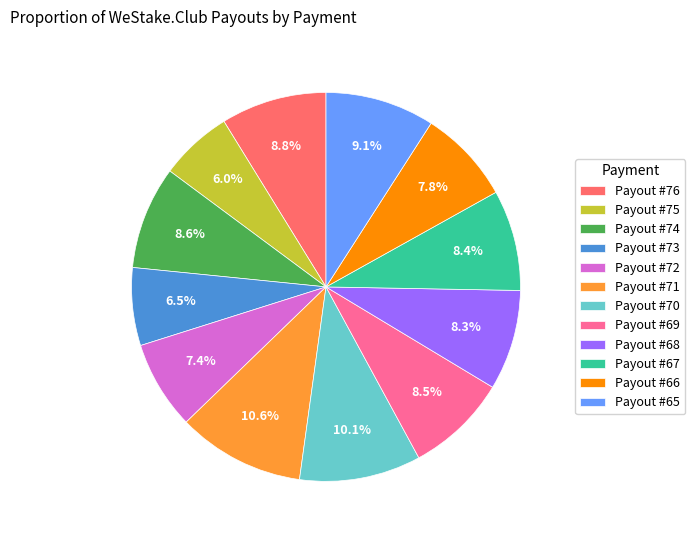

Is Payout #65 the majority of the pie?

No